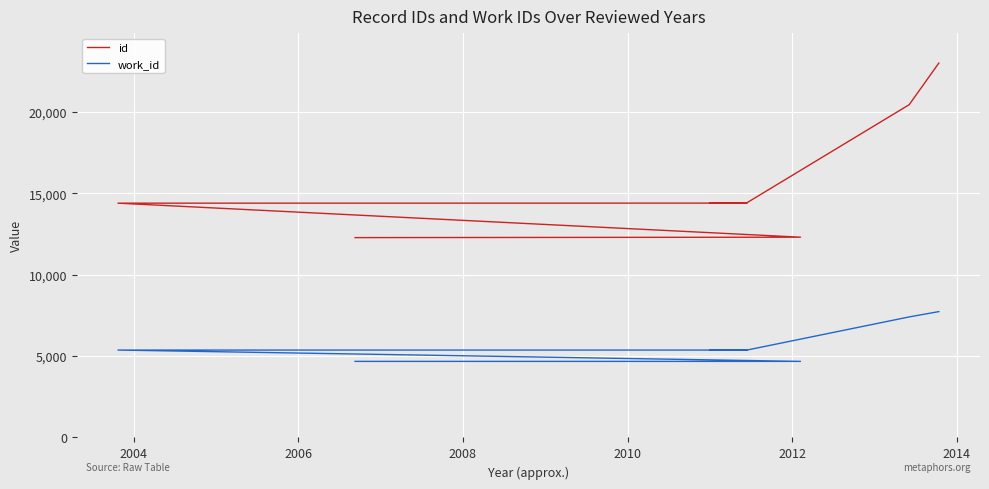

How many data points in work_id are above 5366?

2